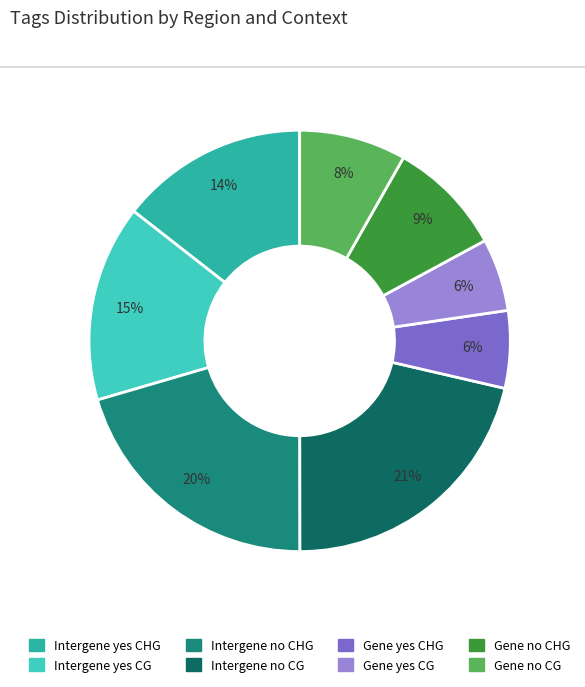

Combined, do Gene no CG and Gene yes CHG account for over 50%?

No